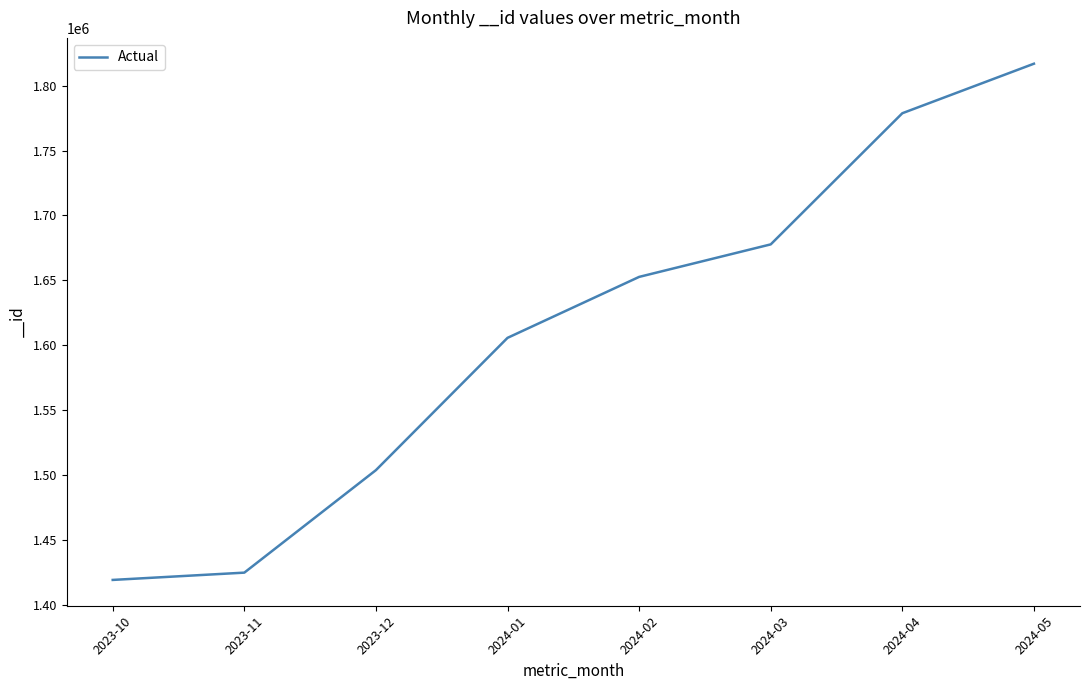

What is the smallest value displayed?

1419452